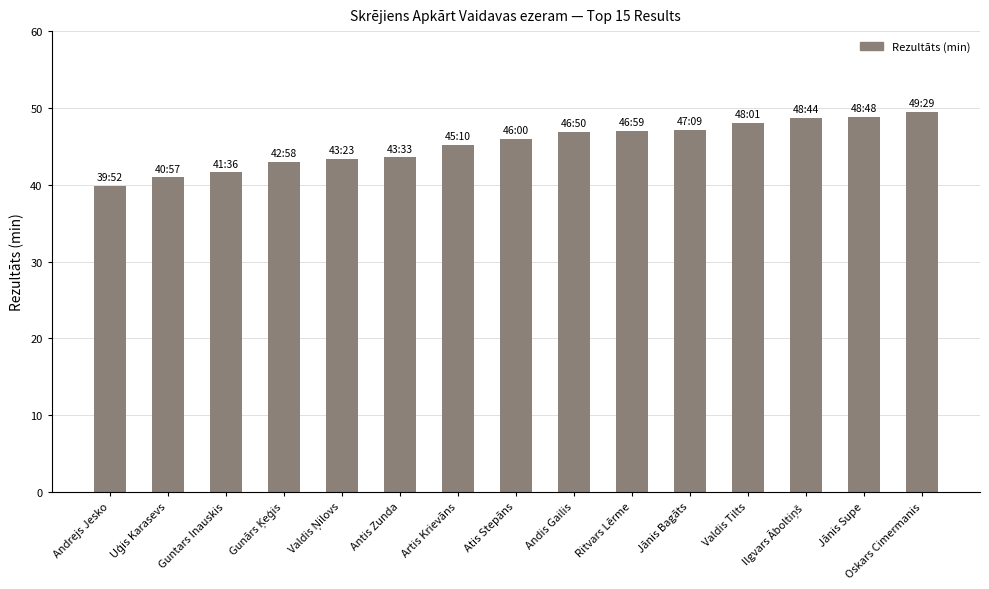

What is the change in value from Valdis Tilts to Jānis Supe?

+0.8